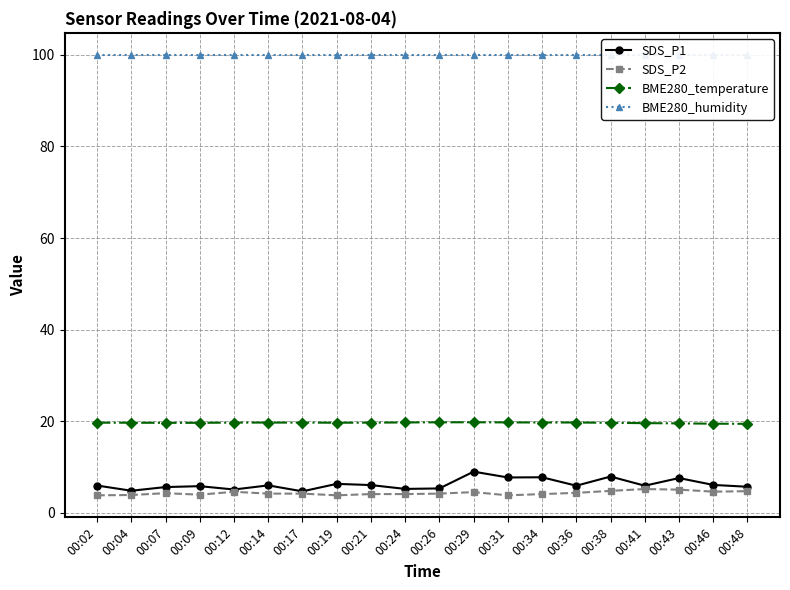

Rank the series at 00:34 from lowest to highest value.

SDS_P2, SDS_P1, BME280_temperature, BME280_humidity